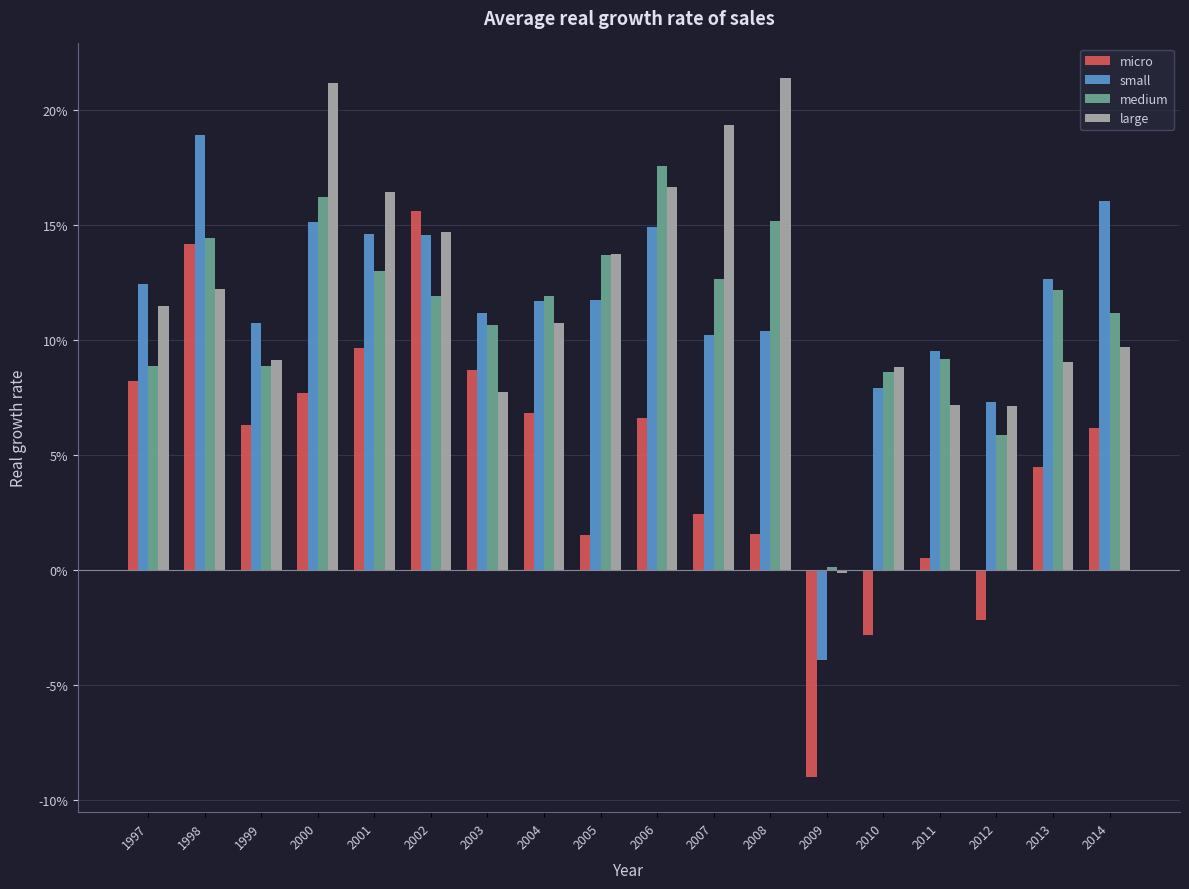

What is the sum of the micro values at 2004 and 2000?

0.1